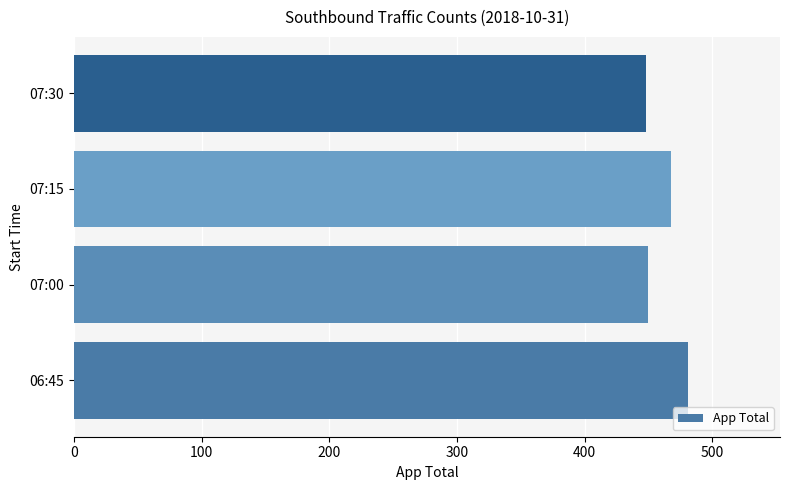

What is the minimum value shown in the chart?

448